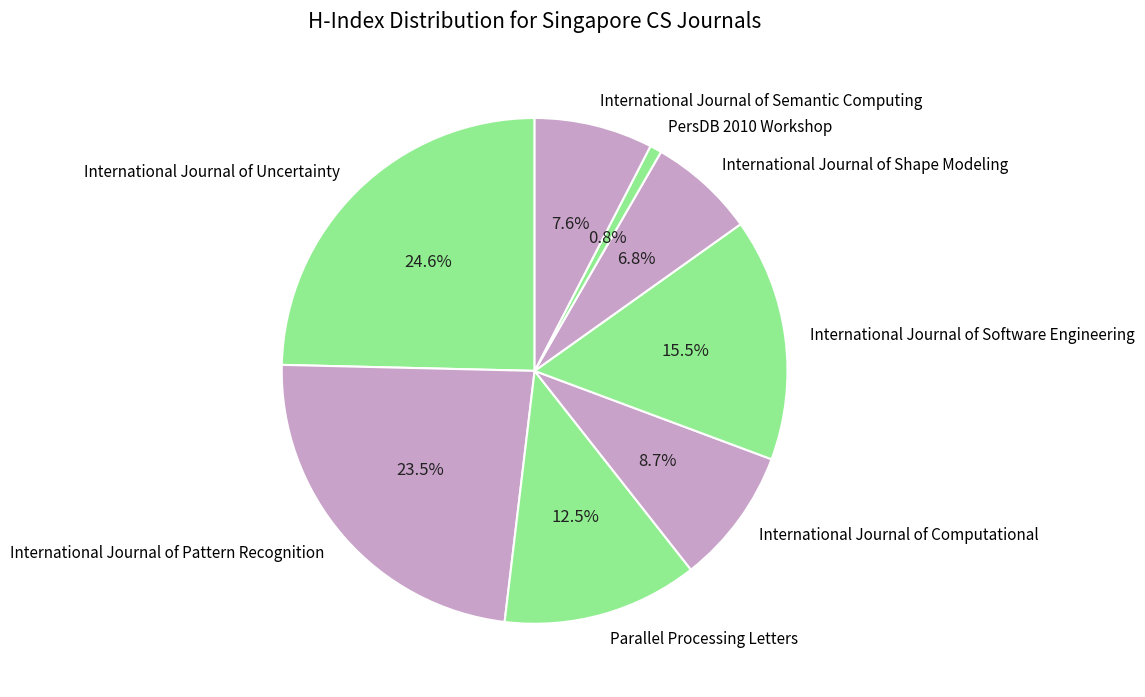

What percentage is the International Journal of Uncertainty slice, to the nearest percent?

25%